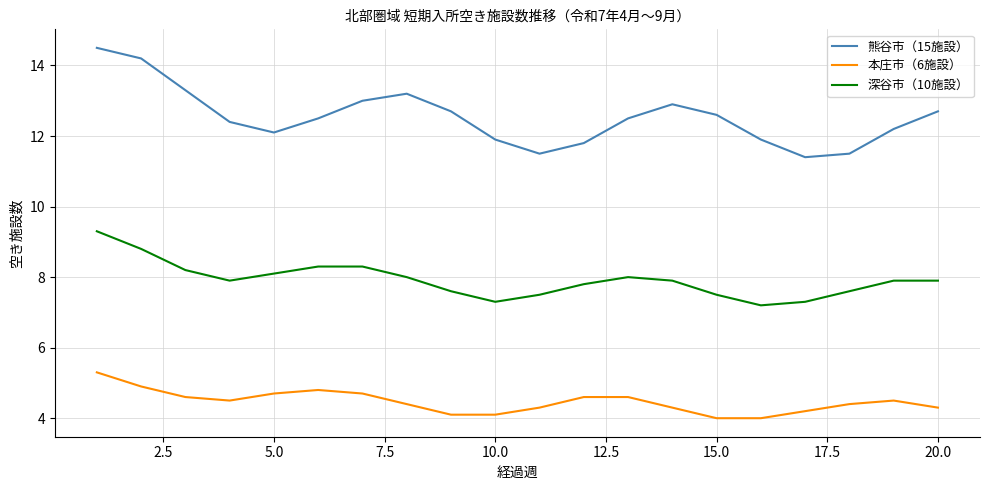

Rank the series by their average value, from lowest to highest.

本庄市（6施設）, 深谷市（10施設）, 熊谷市（15施設）